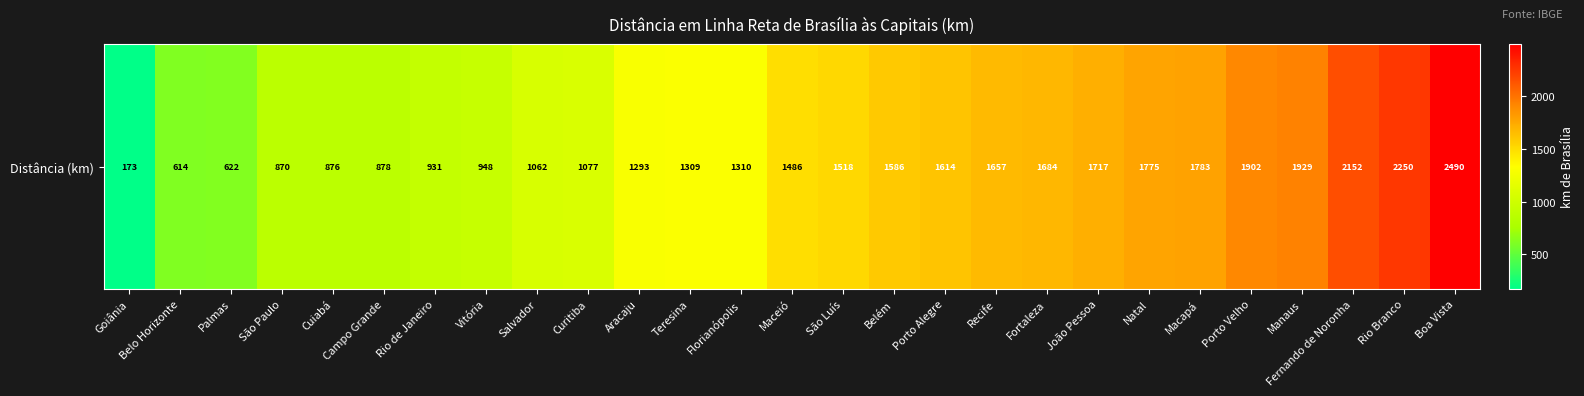

Between Macapá and Natal, which is larger?

Macapá